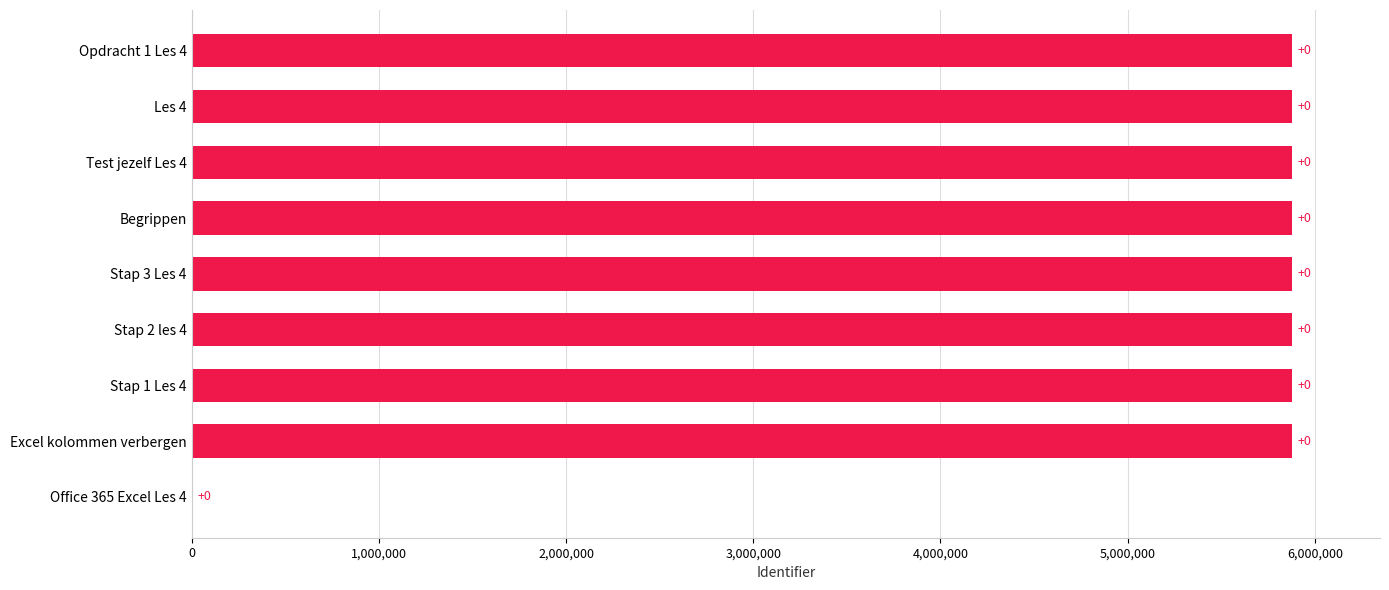

Are the bars horizontal?

Yes